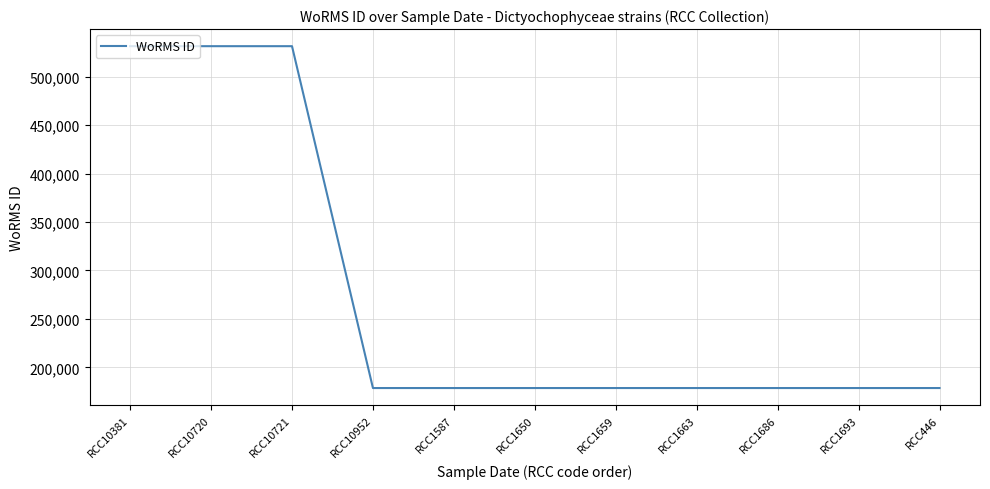

How many lines are shown in the chart?

1